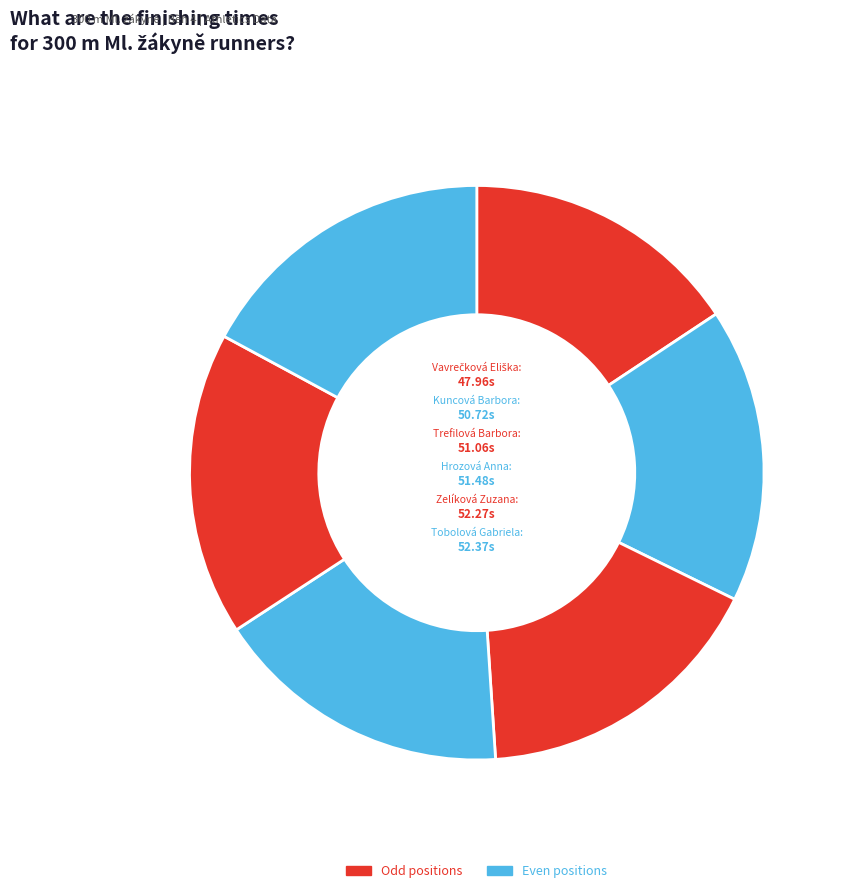

Is there any slice that represents more than half of the pie?

No